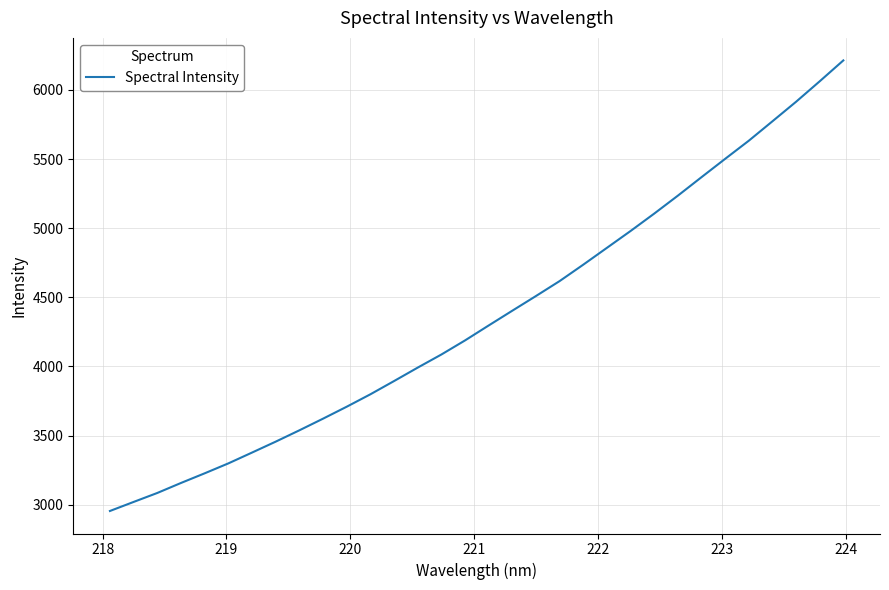

What is the minimum value shown in the chart?

2954.9